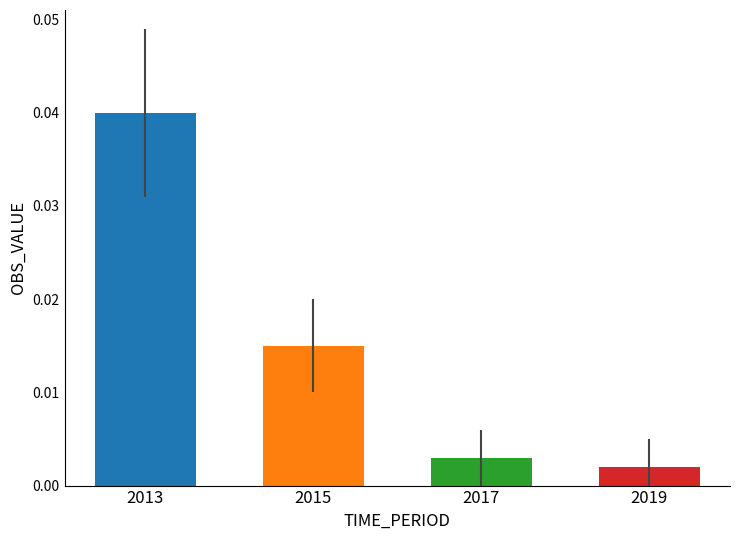

Rank the categories by value from lowest to highest.

2019, 2017, 2015, 2013